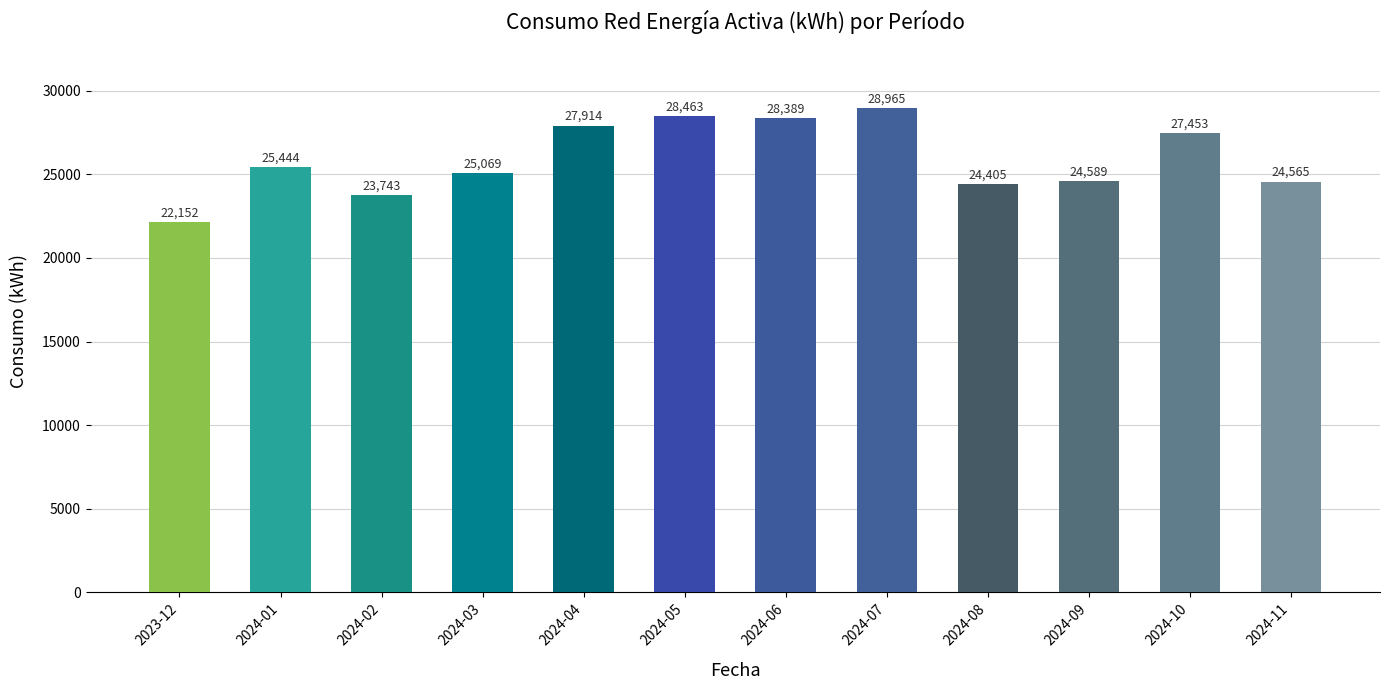

How many distinct data groups are displayed?

1